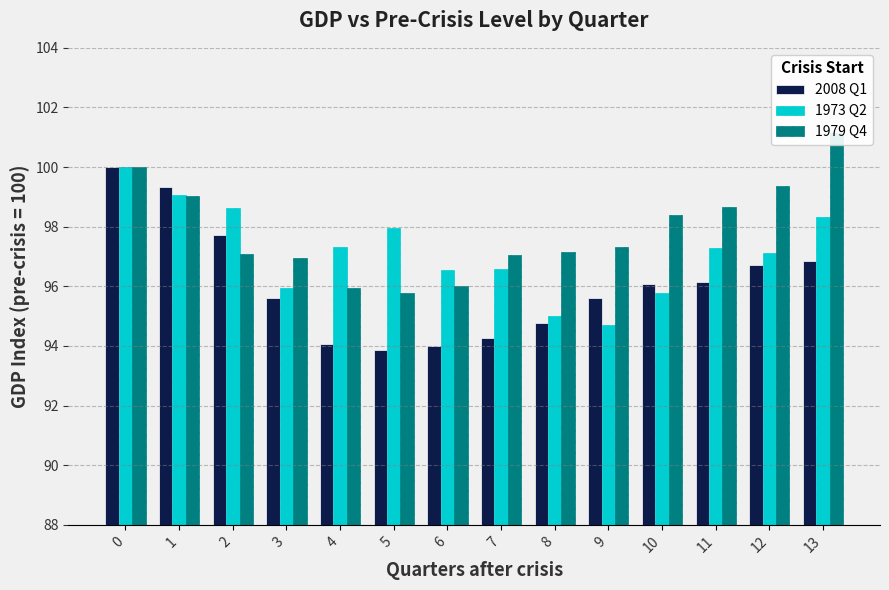

Reading left to right, what are all the values shown in this chart?

2008 Q1: 100.0	99.3	97.7	95.6	94.1	93.9	94.0	94.3	94.8	95.6	96.1	96.1	96.7	96.8
1973 Q2: 100.0	99.1	98.6	95.9	97.3	98.0	96.5	96.6	95.0	94.7	95.8	97.3	97.1	98.3
1979 Q4: 100.0	99.0	97.1	97.0	95.9	95.8	96.0	97.0	97.2	97.3	98.4	98.7	99.4	101.2